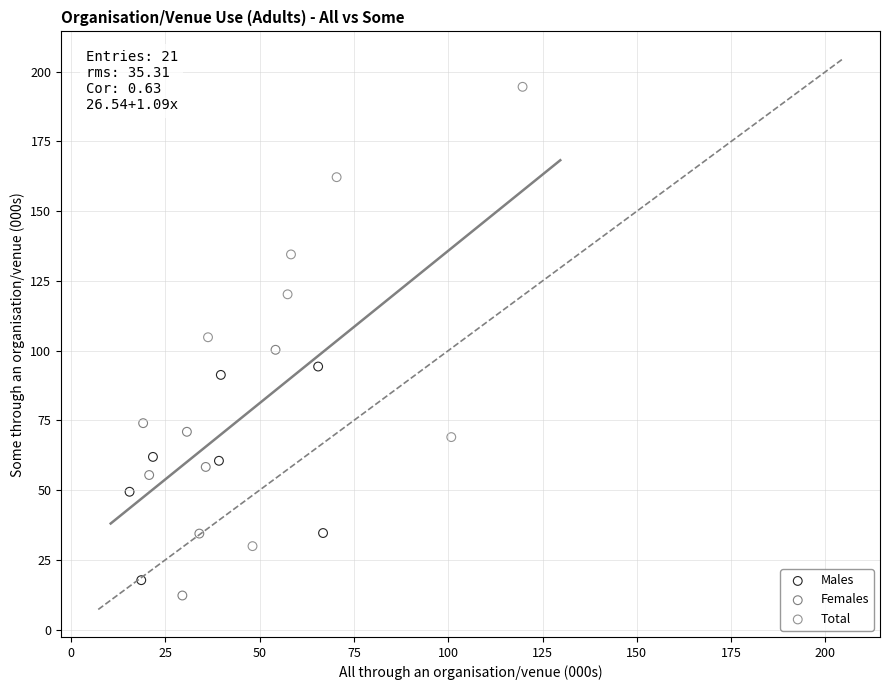

Which series reaches the maximum Y coordinate?

Total